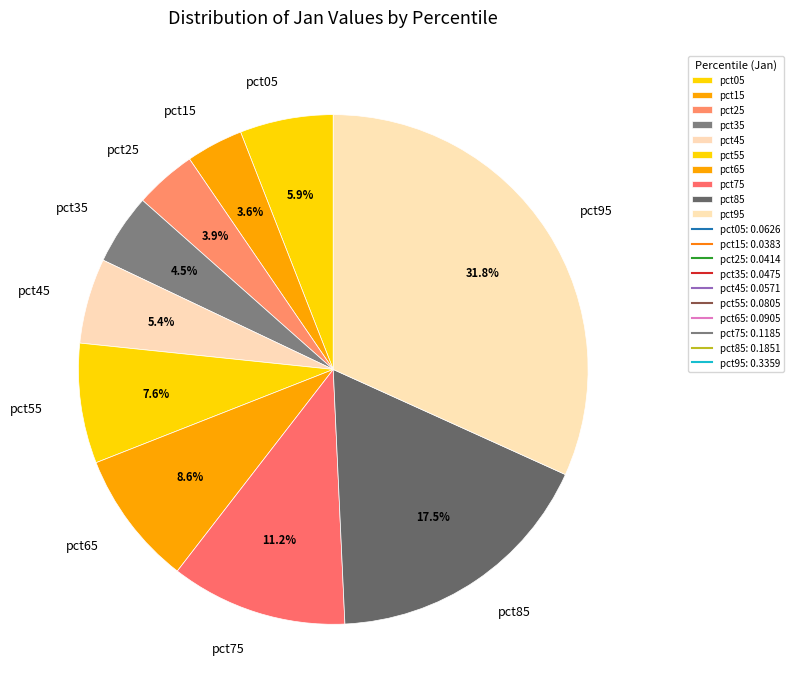

To the nearest percent, what percentage of the pie is pct95?

32%